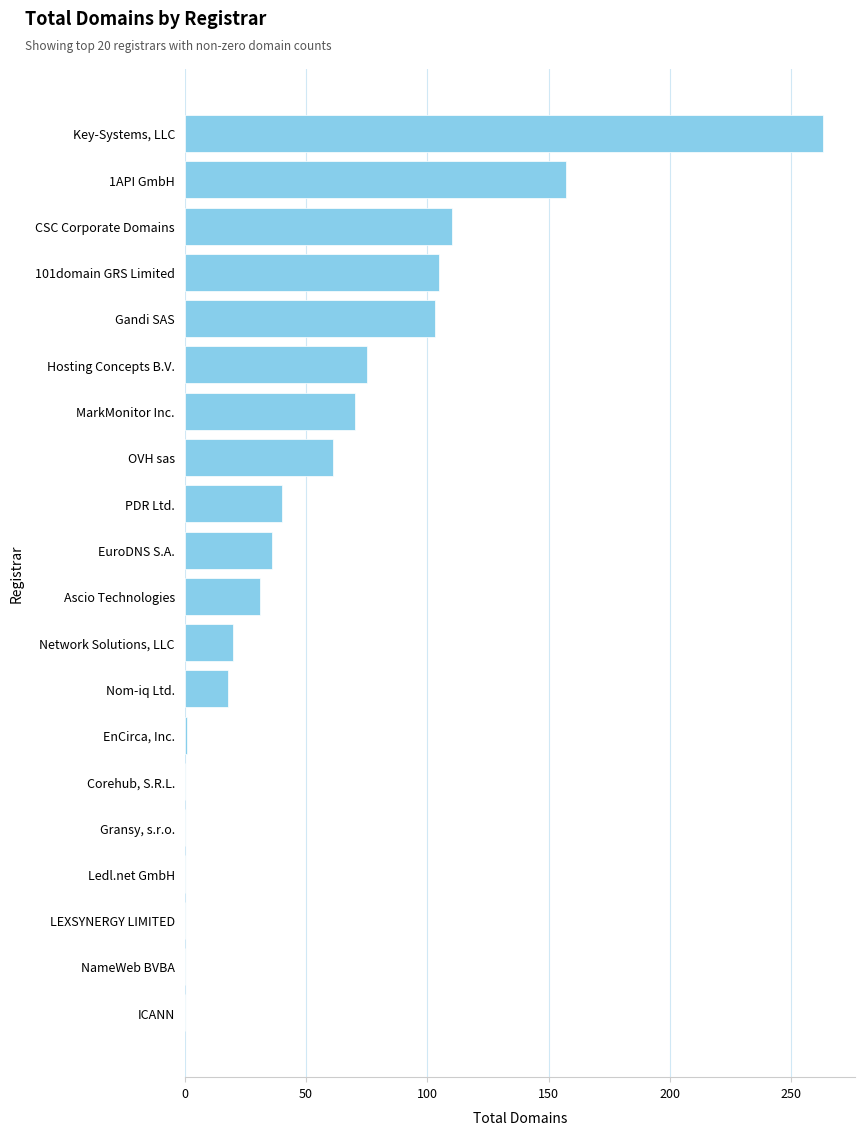

What is the maximum value shown in the chart?

263